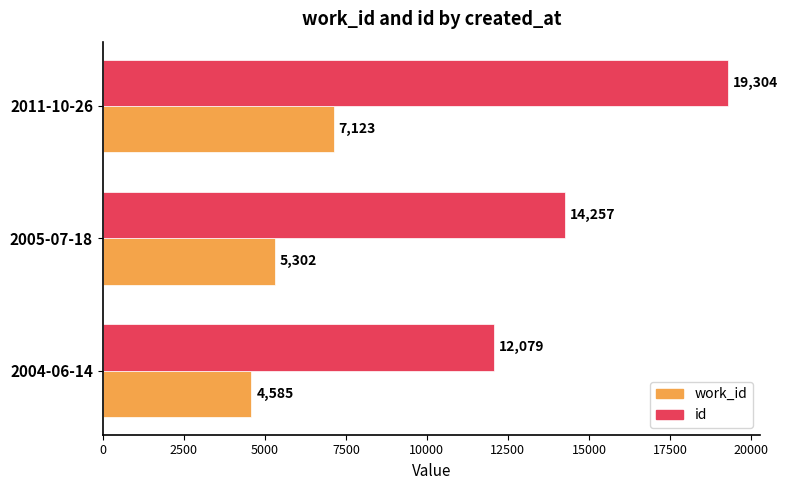

What is the minimum value for work_id?

4585